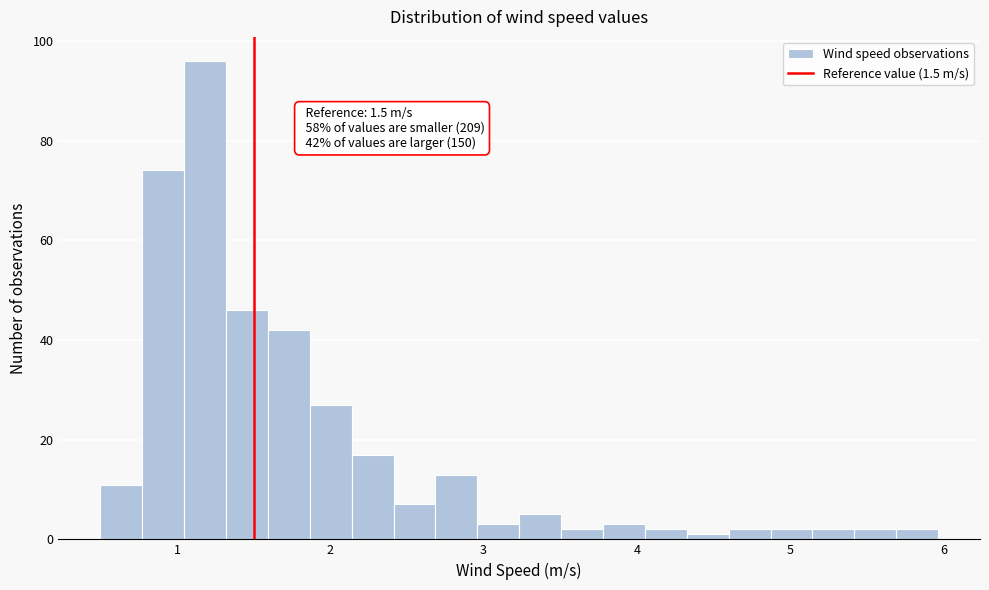

Read against the x-axis, roughly where is the centre of the tallest bar?

1.2